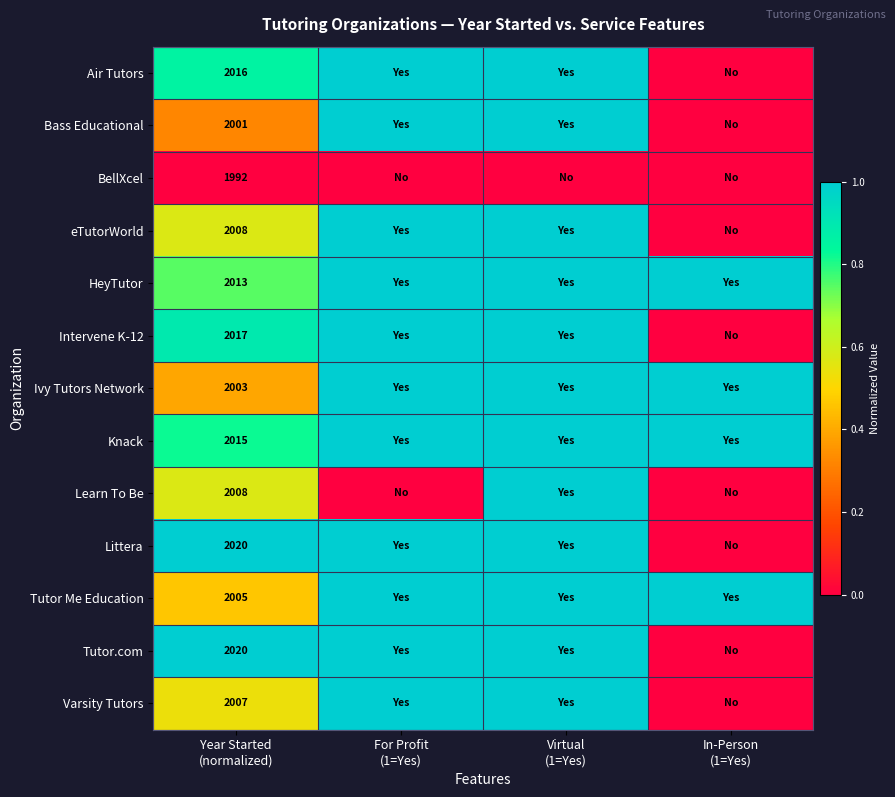

Count the number of categories in the chart.

4